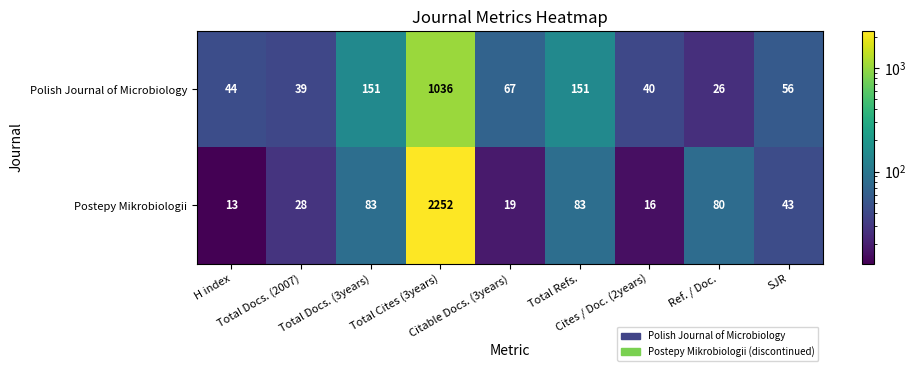

List the series in order of their peak value, lowest first.

Polish Journal of Microbiology, Postepy Mikrobiologii